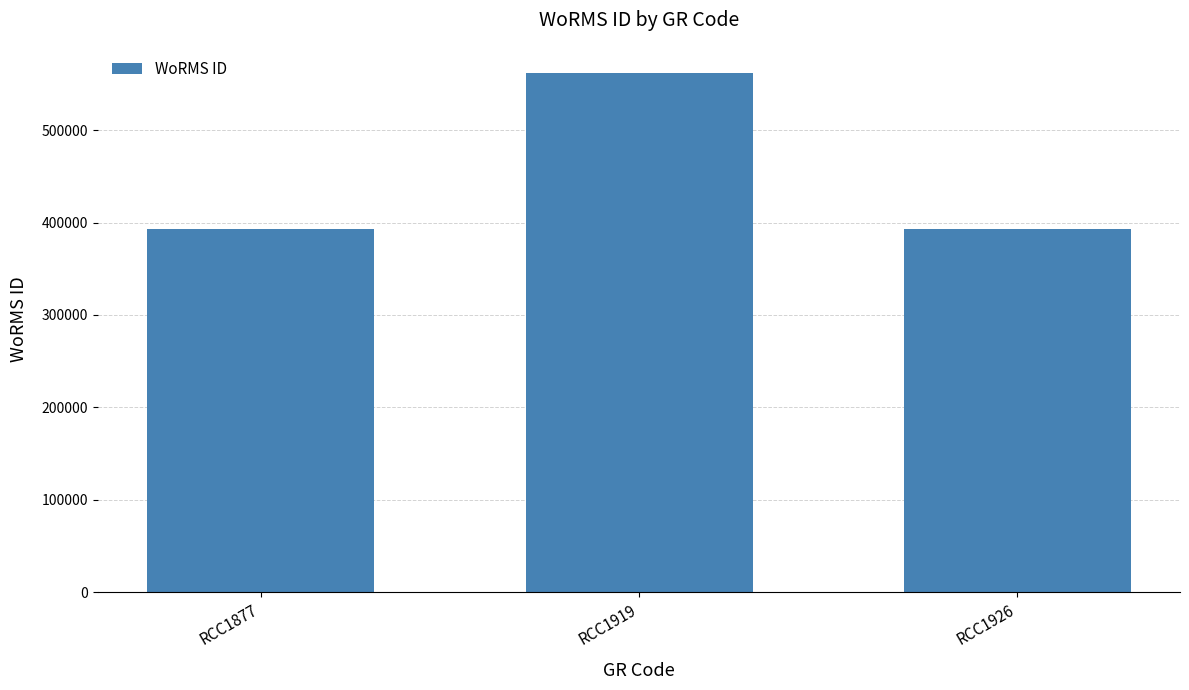

At which label is the value closest to 477428?

RCC1877